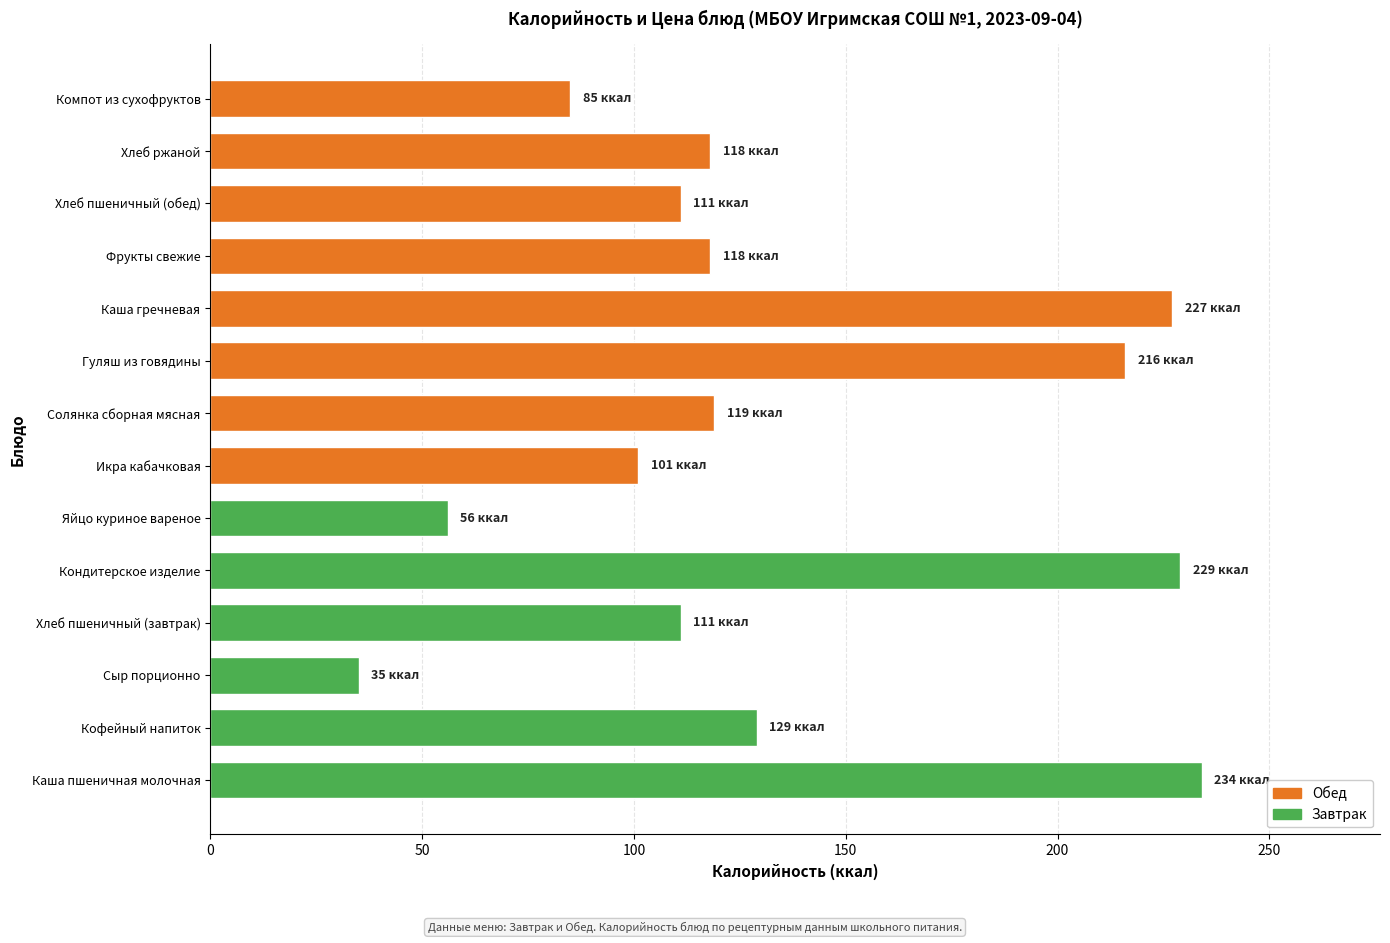

Approximately how many times larger is the value at Гуляш из говядины compared to Кондитерское изделие?

0.9